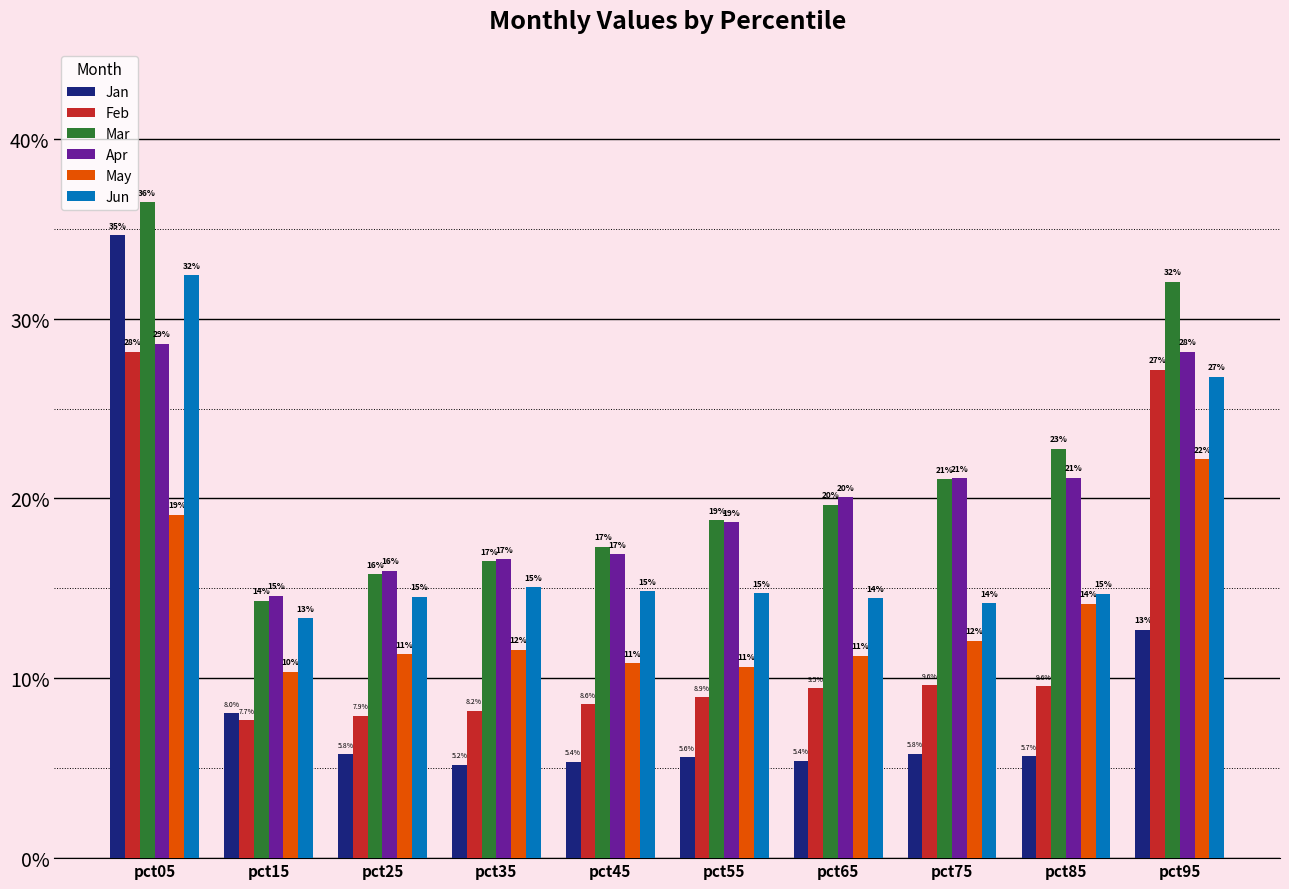

What are all the series names shown in the legend?

Jan, Feb, Mar, Apr, May, Jun